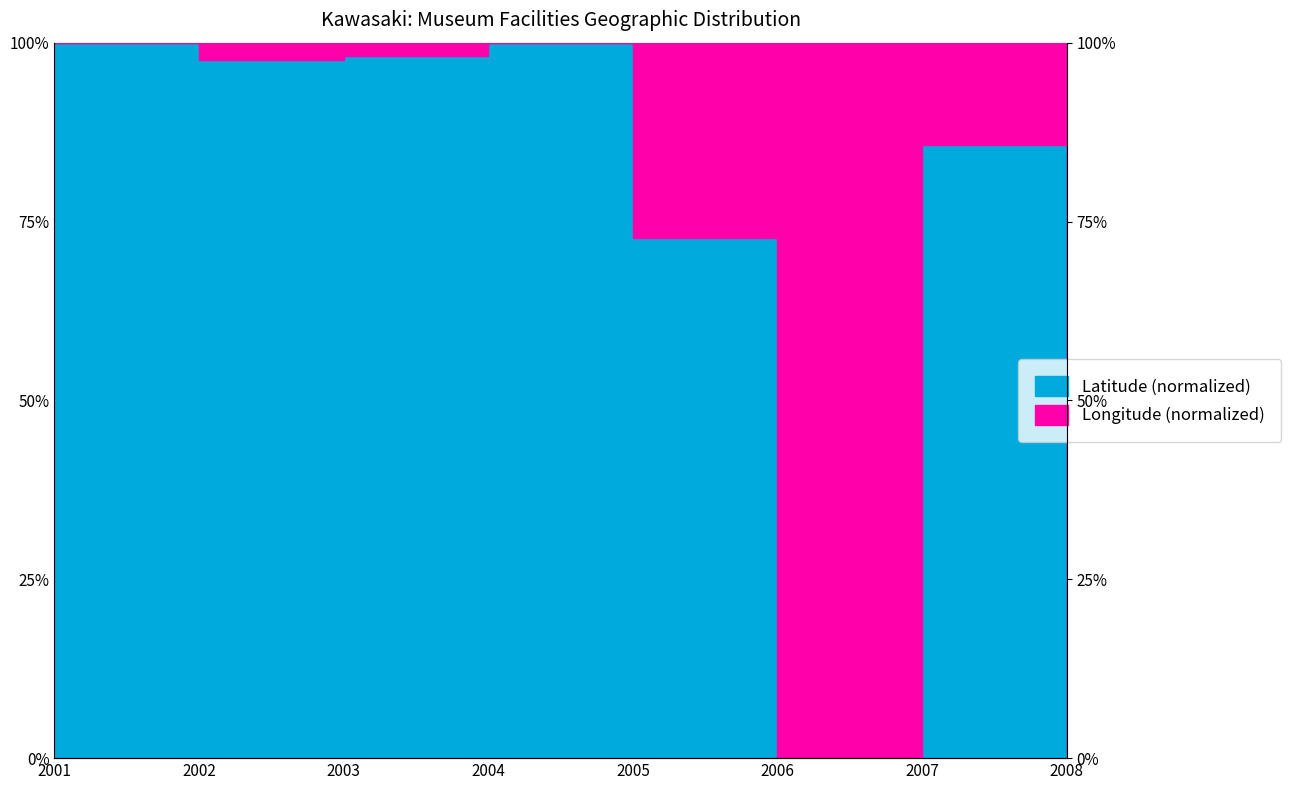

Where is the first local minimum?

2002